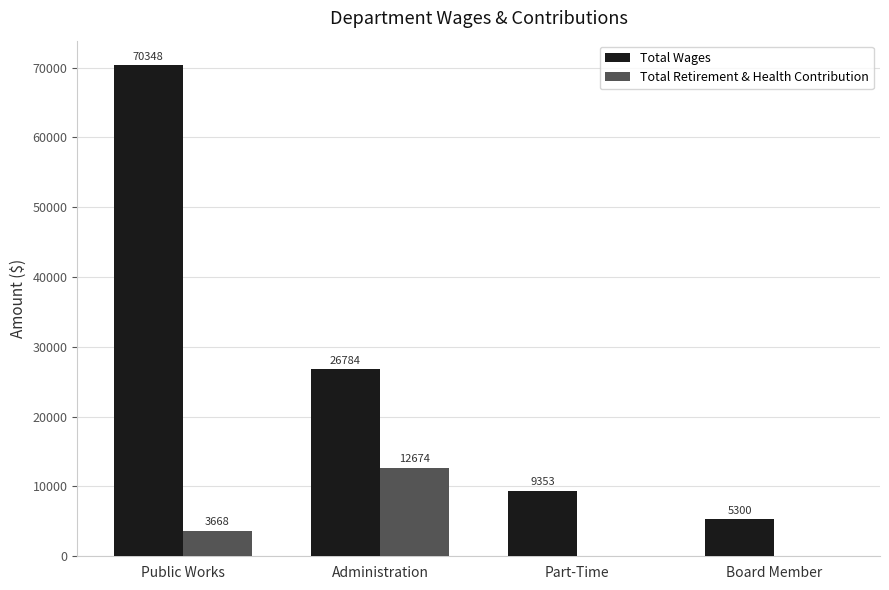

The value of Total Wages at Administration is 46927. True or false?

False